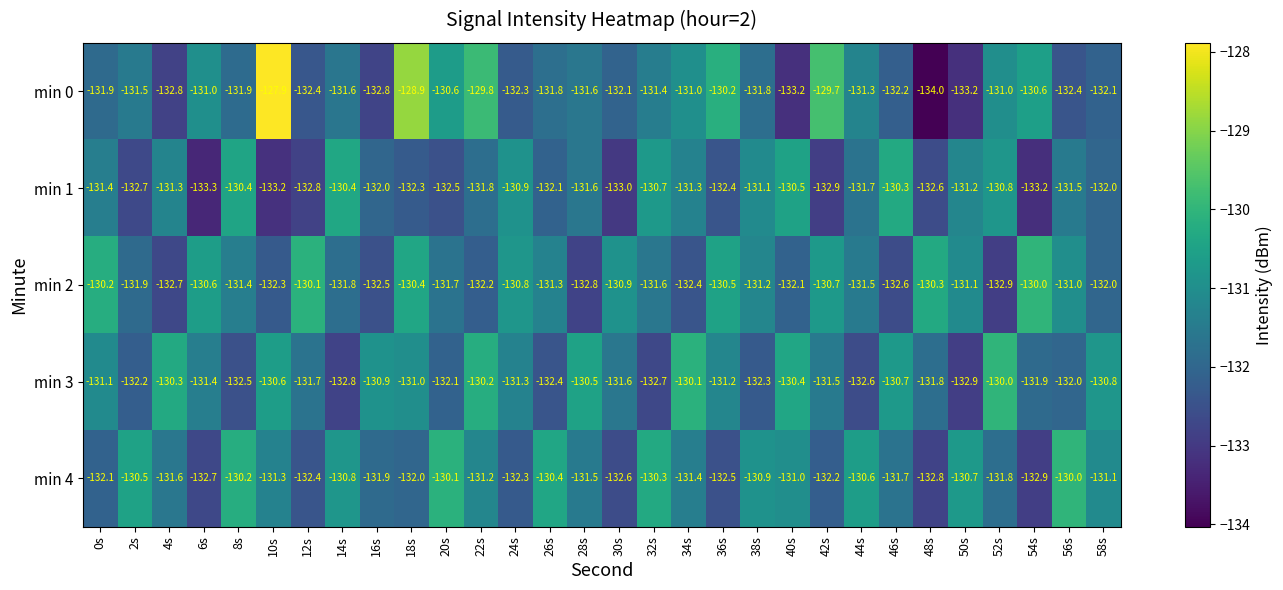

What is the total value across all series at 34s?

-656.2